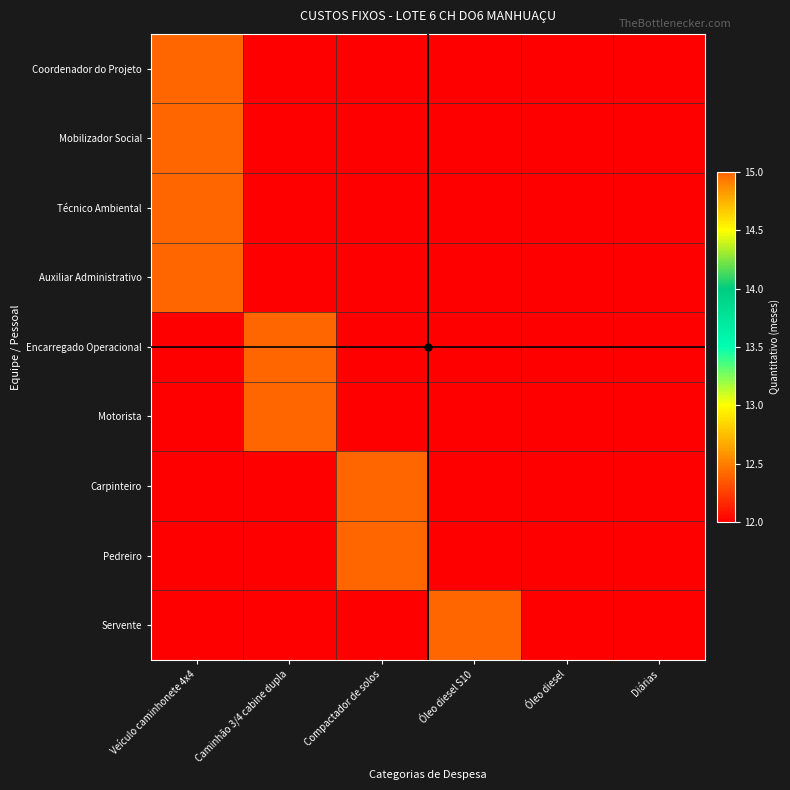

What is the total value across all series at Veículo caminhonete 4x4?

120